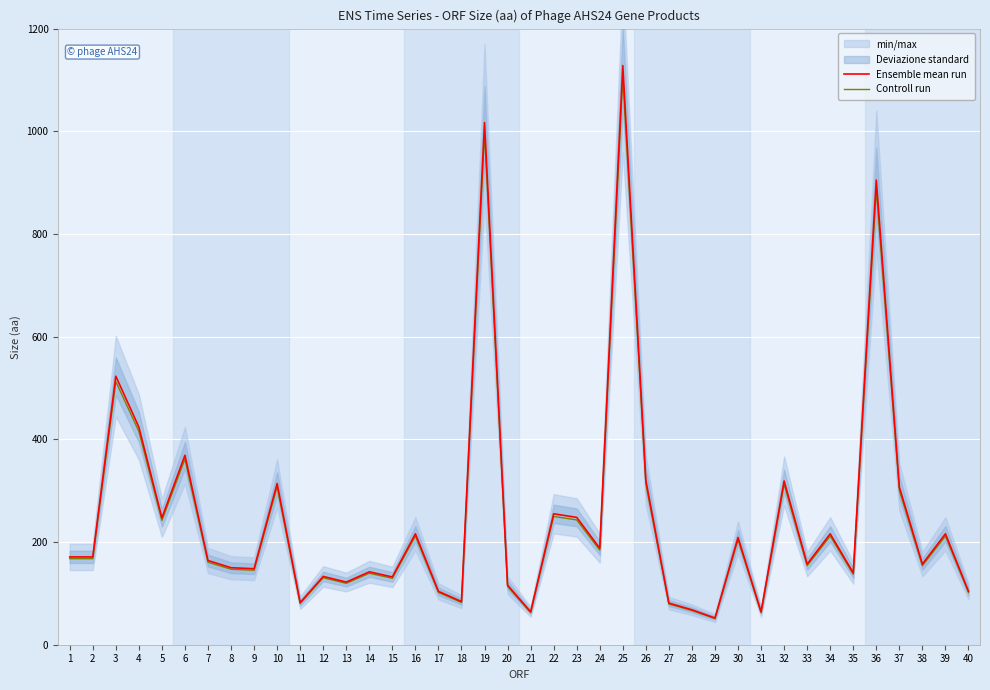

The Ensemble mean run series shows 246.8 at 38. True or false?

False